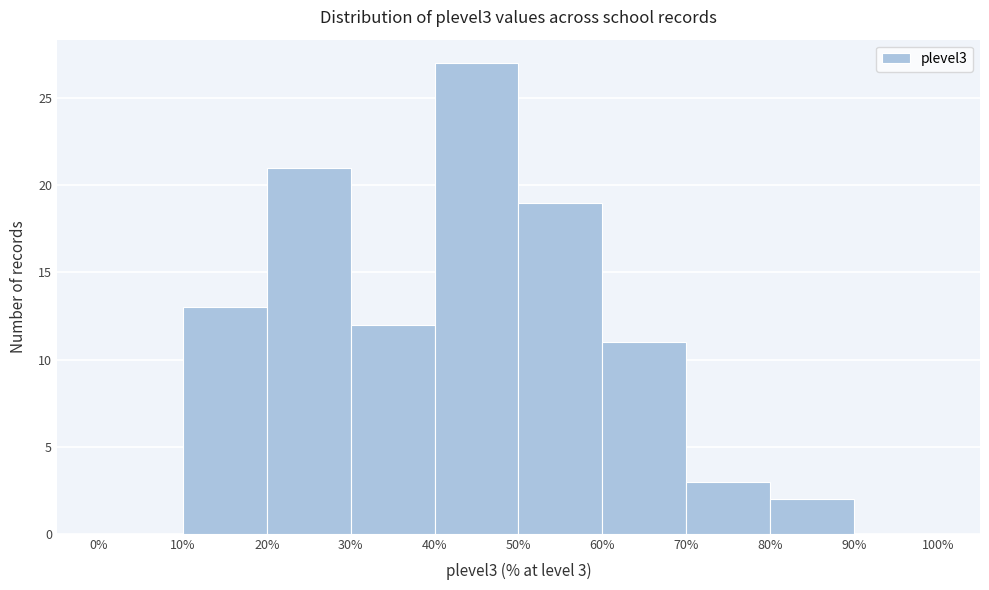

Over which range of the x-axis is the bar tallest?

40% to 50%